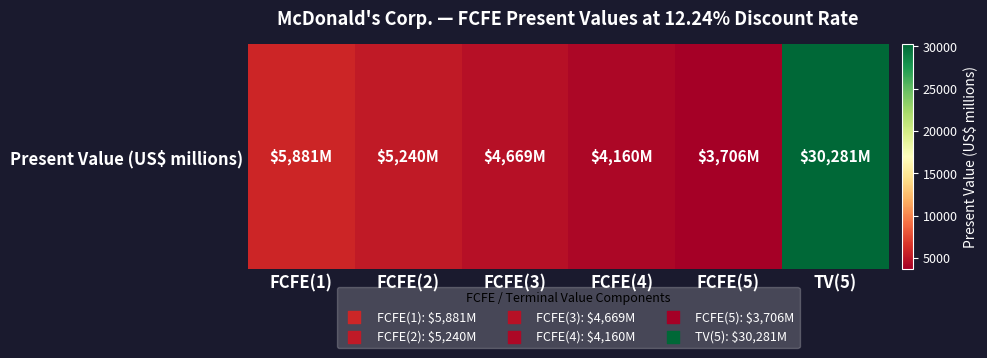

What is the approximate value at TV(5)?

30281